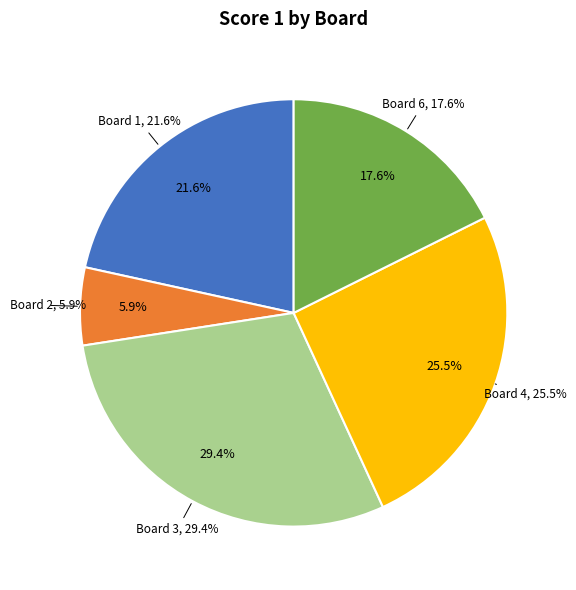

Is it true that Board 1 is 16% of the pie?

False